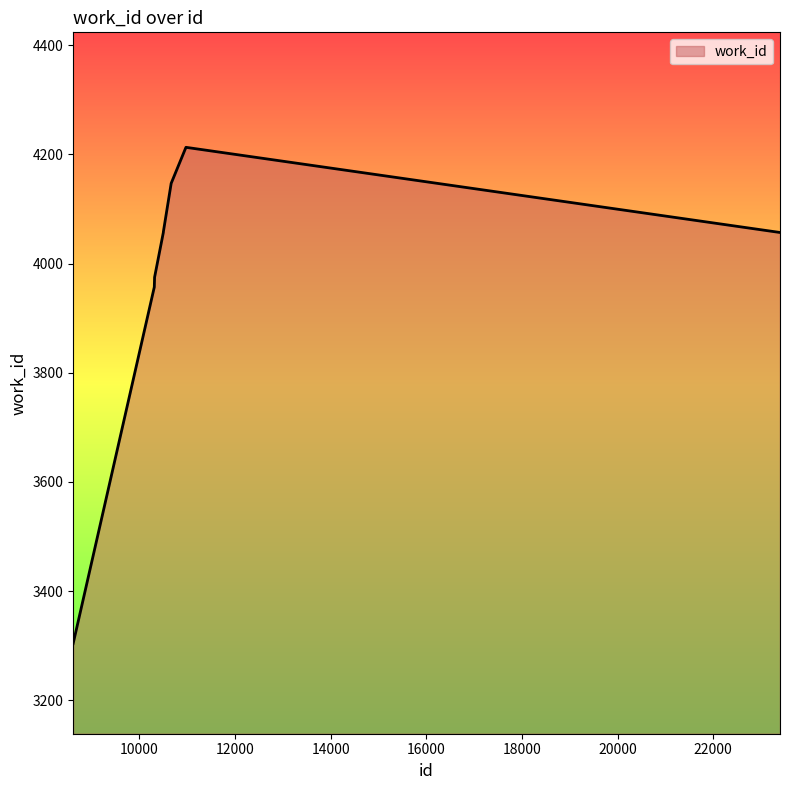

What is the greatest value displayed?

4213